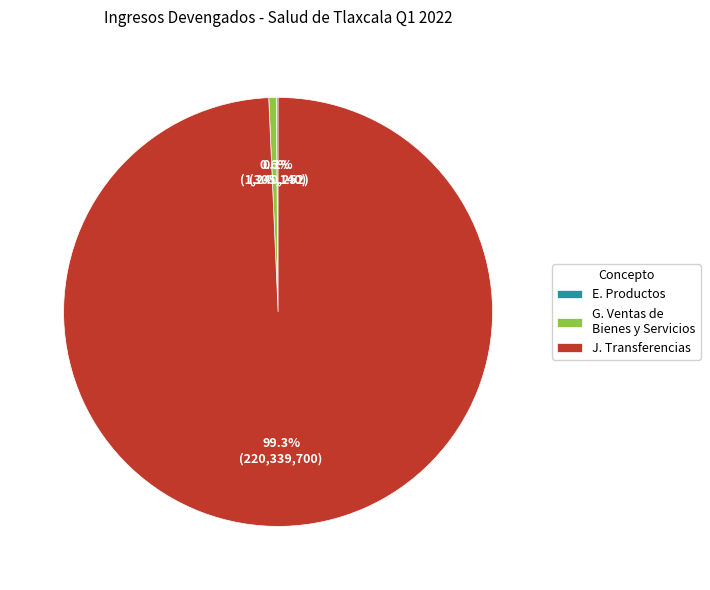

Does J. Transferencias account for over 50% of the chart?

Yes